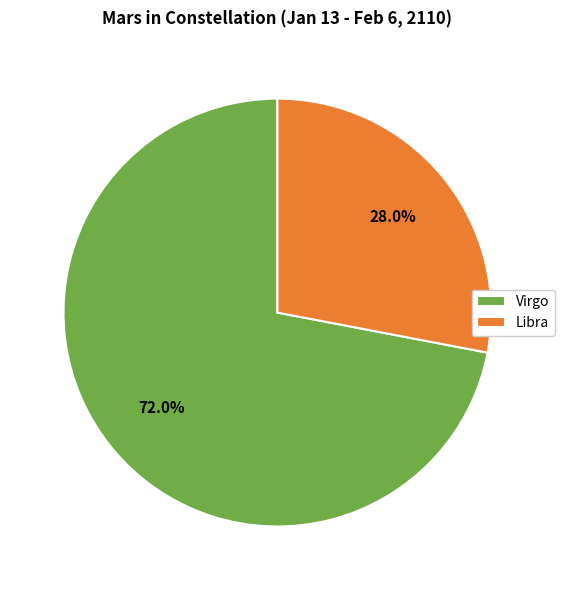

True or false: Libra accounts for 17% of the total.

False